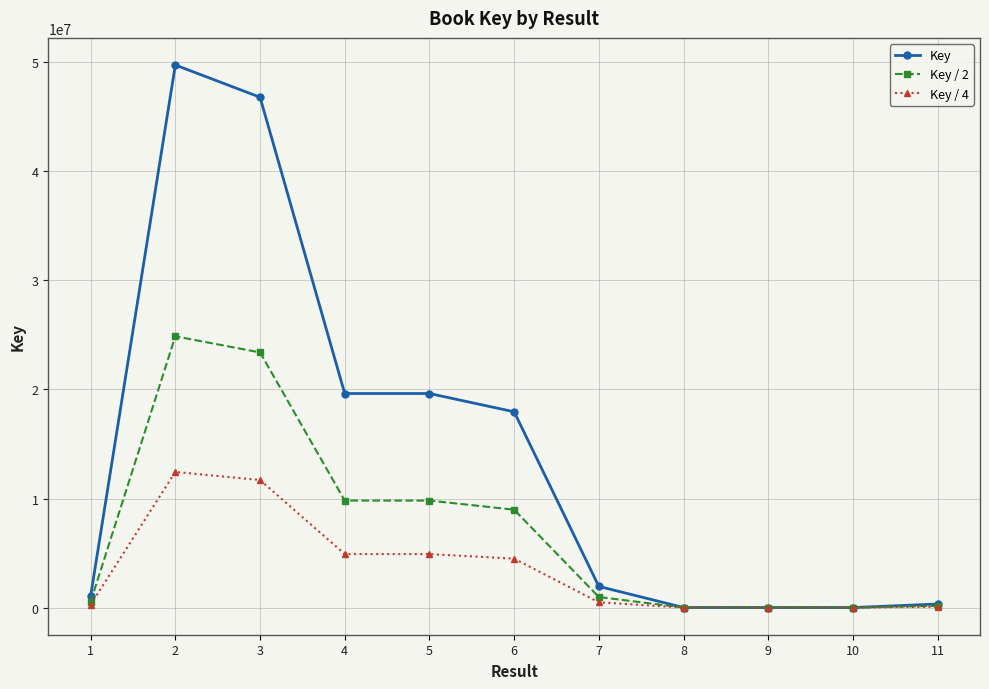

What is the sum of all Key / 2 values?

78549935.0